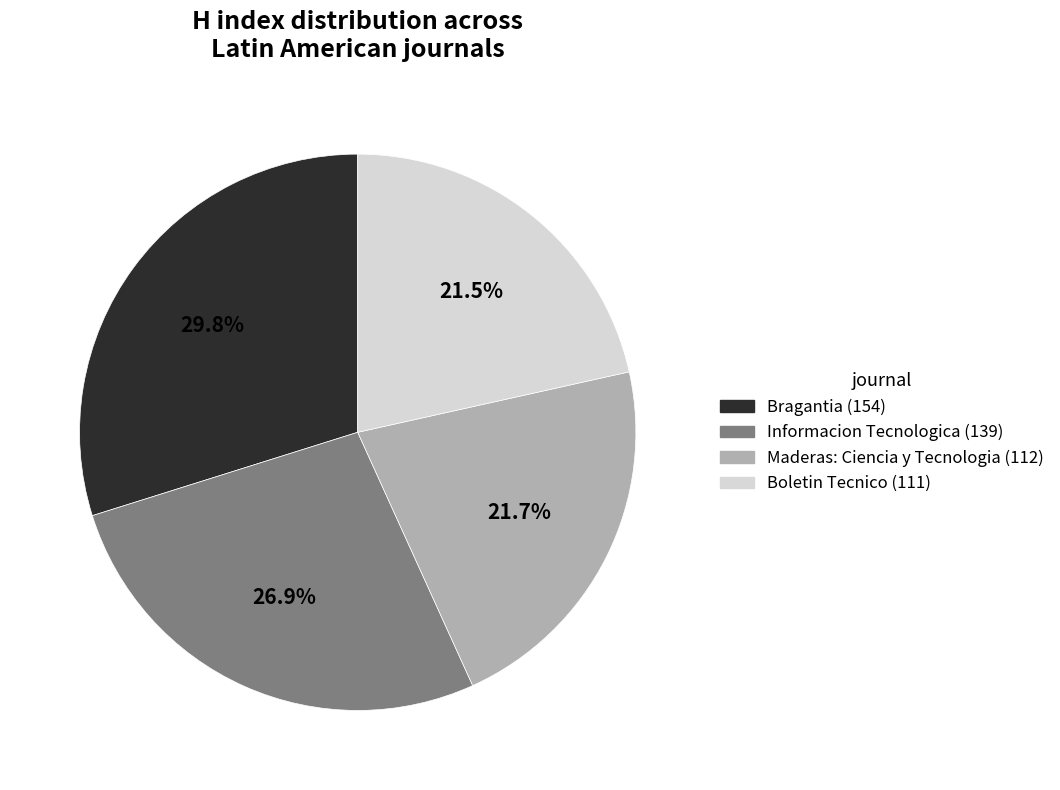

Is Maderas: Ciencia y Tecnologia the majority of the pie?

No